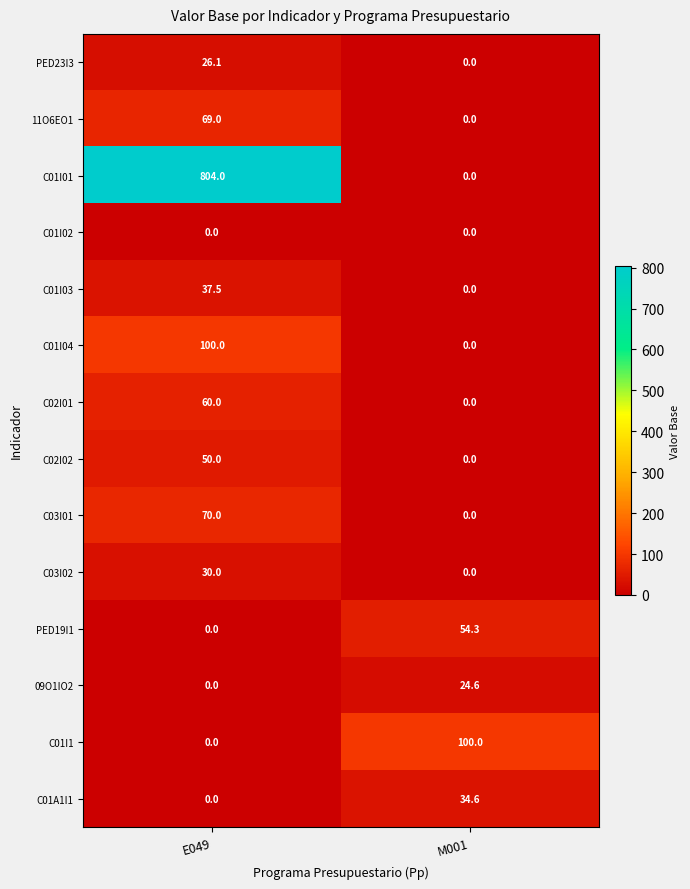

Rank the categories by C02I01 value from lowest to highest.

M001, E049